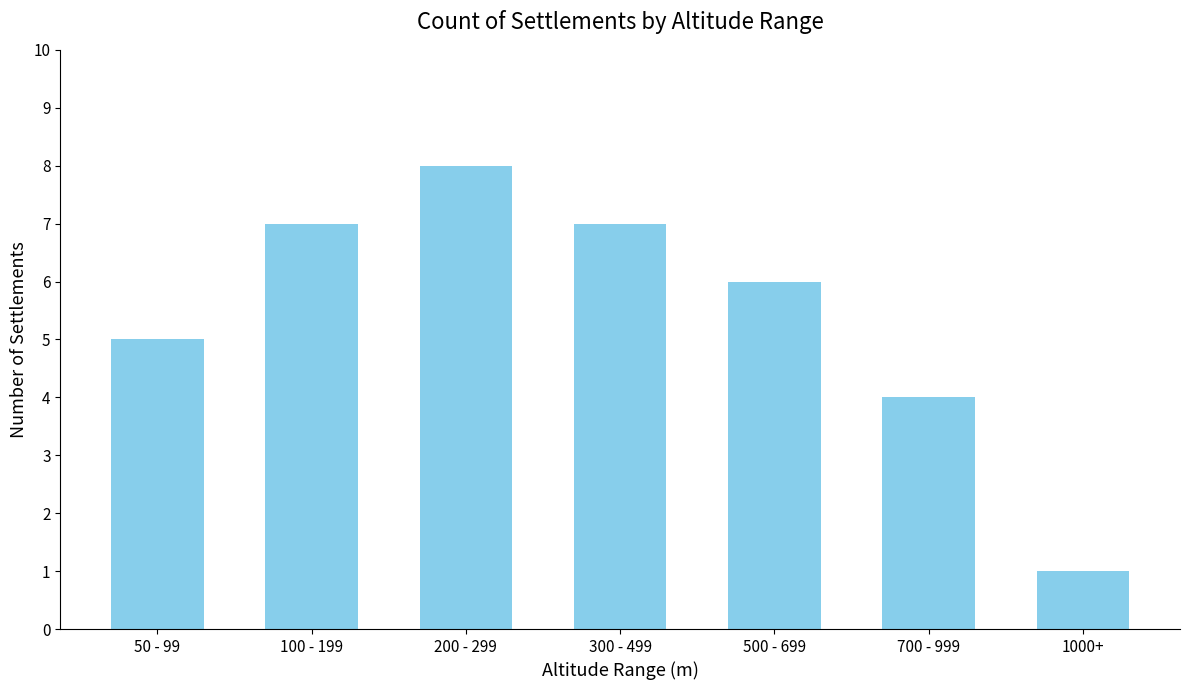

Reading left to right, list all the values displayed in this chart.

5	7	8	7	6	4	1